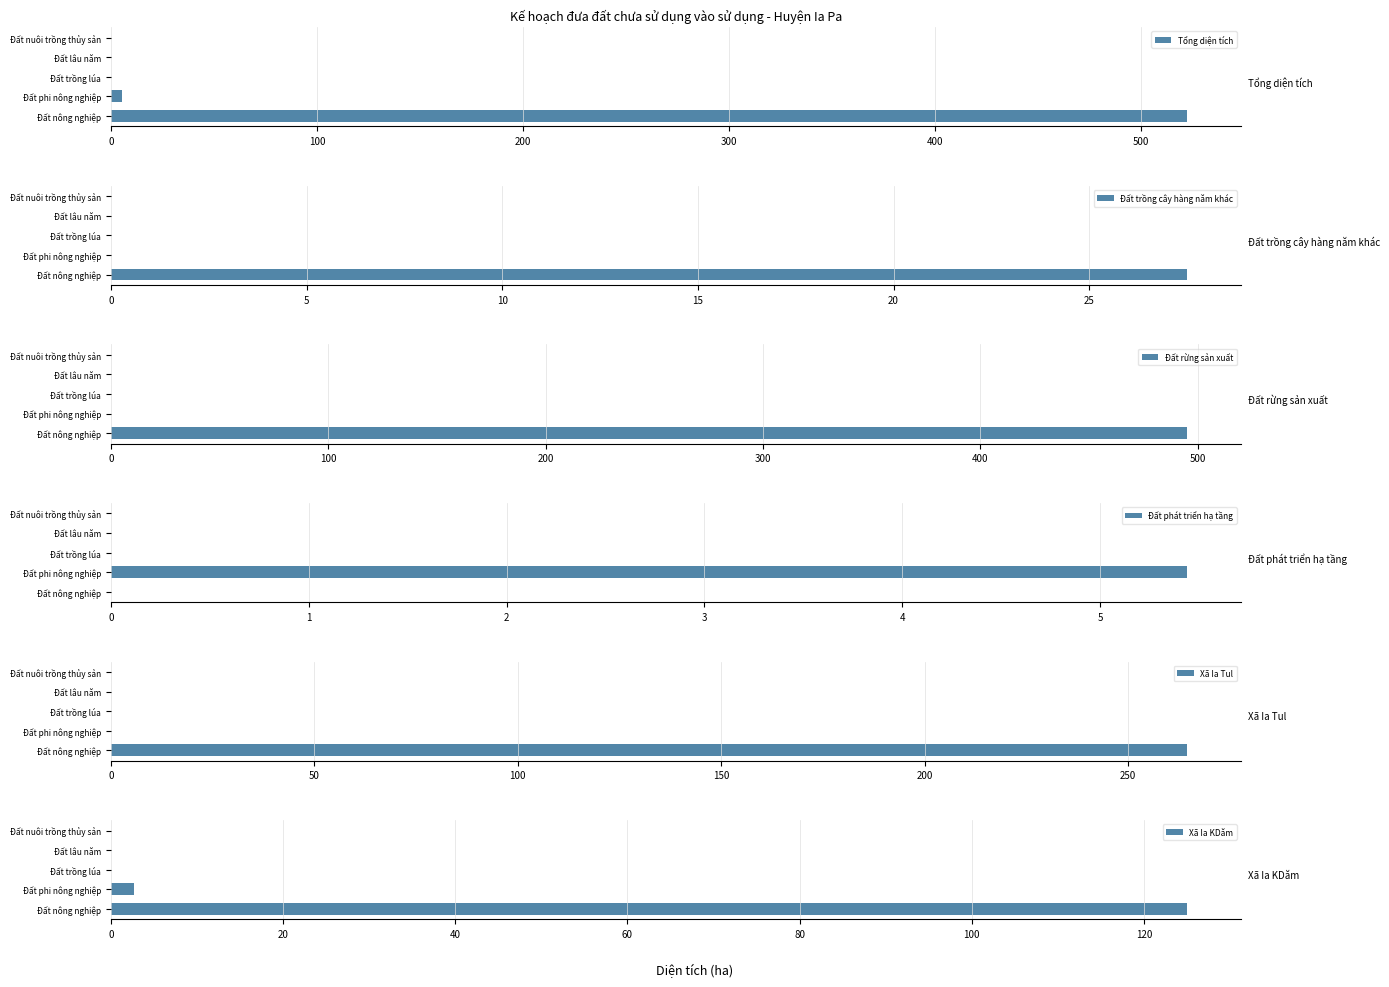

At which label does Đất phát triển hạ tầng reach its peak?

Đất phi nông nghiệp